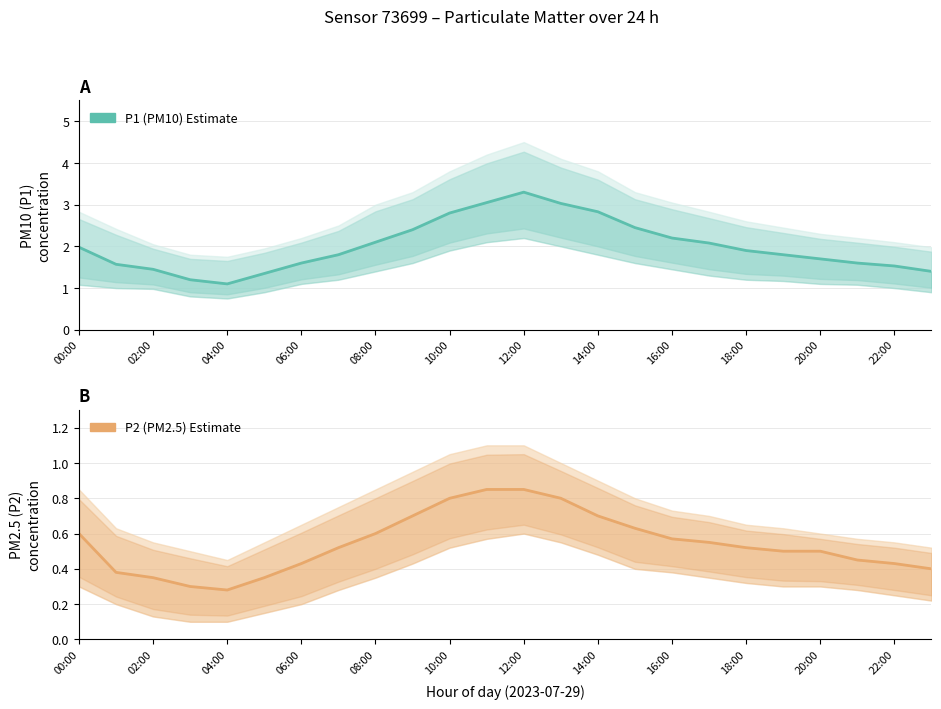

What is the difference between the P1 (PM10) values at 02:00 and 00:00?

0.4